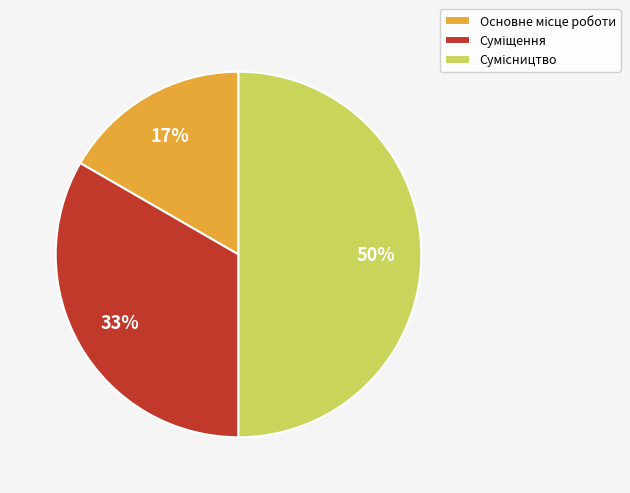

How many slices are in this pie chart?

3